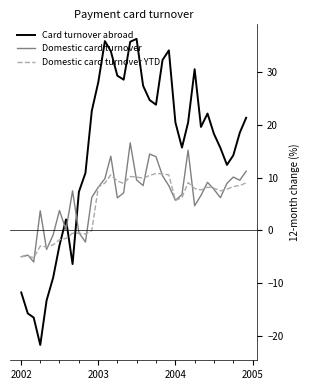

Count the number of data series in this chart.

3